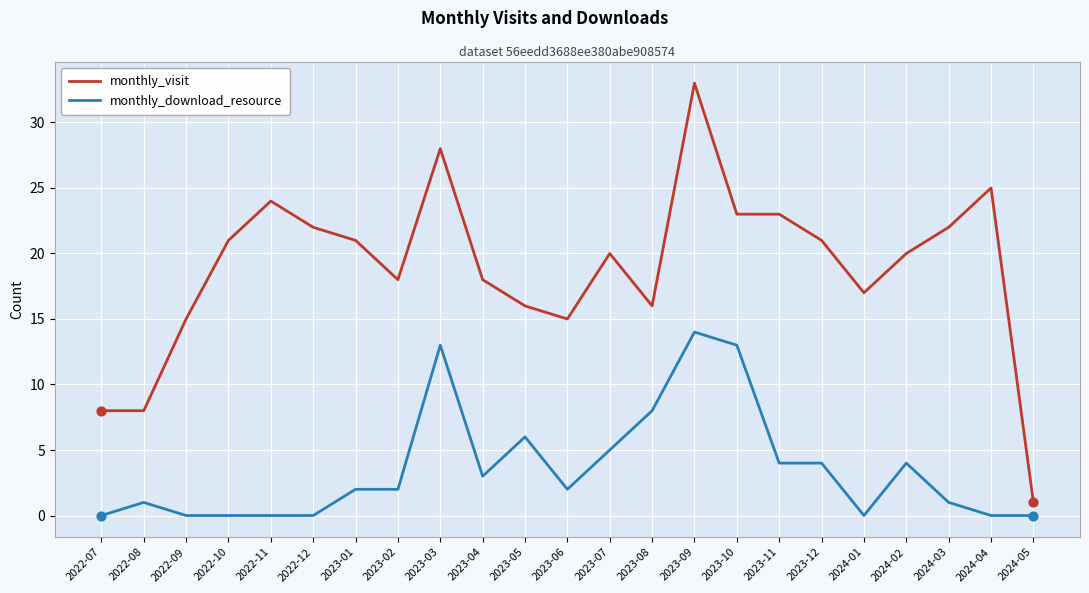

At which category is the sum across all series the highest?

2023-09